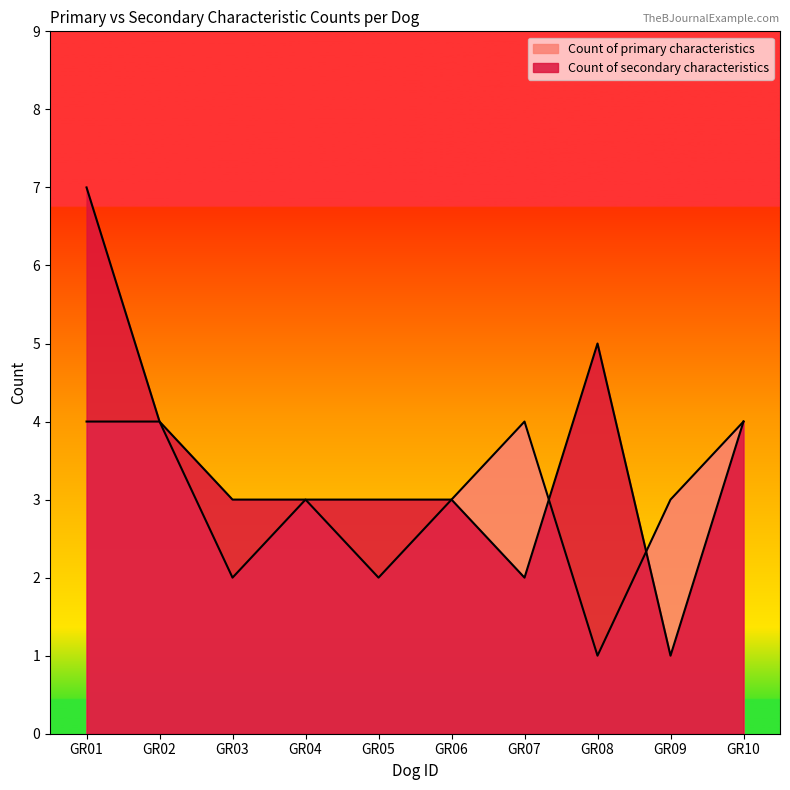

What is the sum of the values at GR01 and GR10?

11